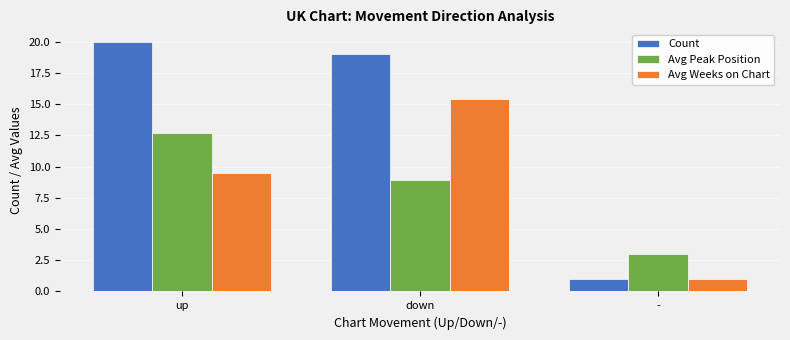

Reading left to right, extract all data points from this chart.

Count: up=20.0	down=19.0	-=1.0
Avg Peak Position: up=12.7	down=8.9	-=3.0
Avg Weeks on Chart: up=9.5	down=15.4	-=1.0